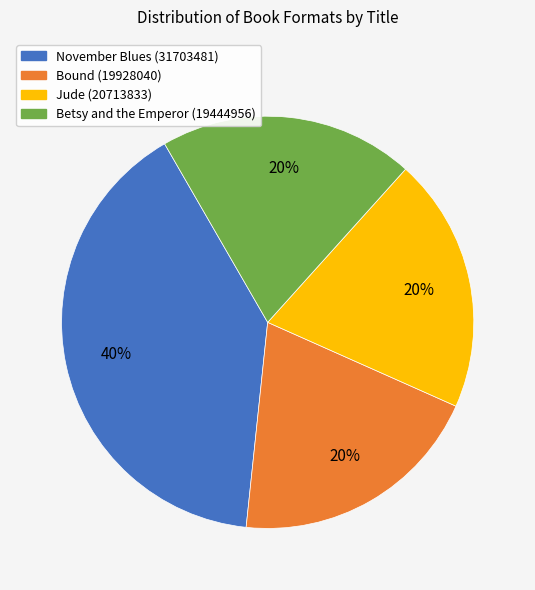

Count the number of slices in the pie.

4